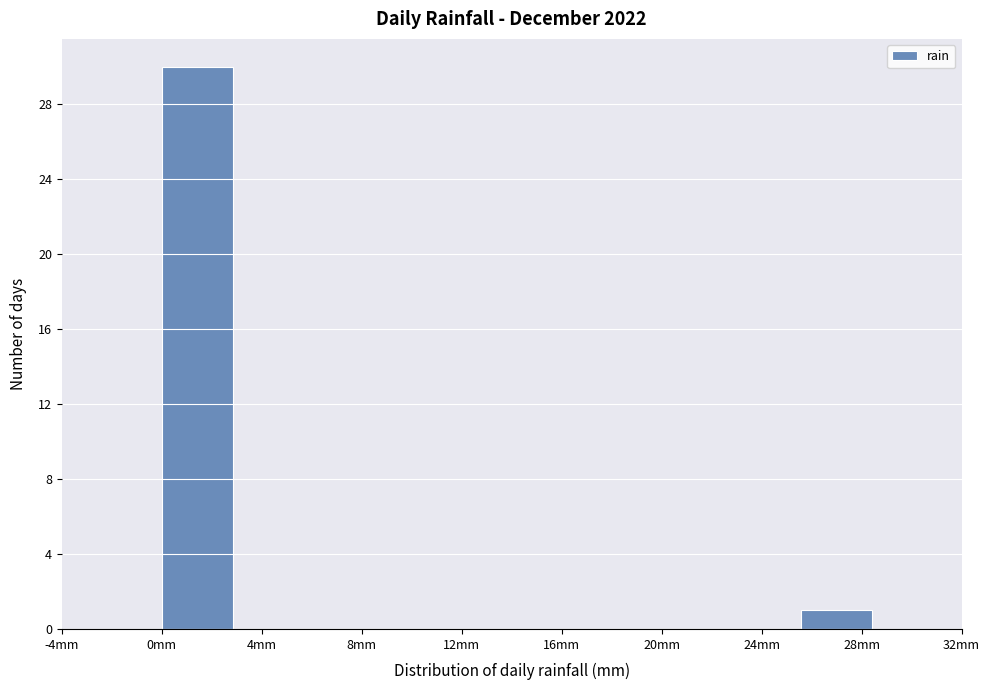

Reading left to right, list every bar in this chart as the range it spans on the x-axis followed by its height. Neither the bar edges nor the heights are printed on the chart, so give them approximately, as read against the axes.

0.0 to 3.0: 30
3.0 to 5.5: 0
5.5 to 8.5: 0
8.5 to 11.5: 0
11.5 to 14.0: 0
14.0 to 17.0: 0
17.0 to 20.0: 0
20.0 to 22.5: 0
22.5 to 25.5: 0
25.5 to 28.5: 1